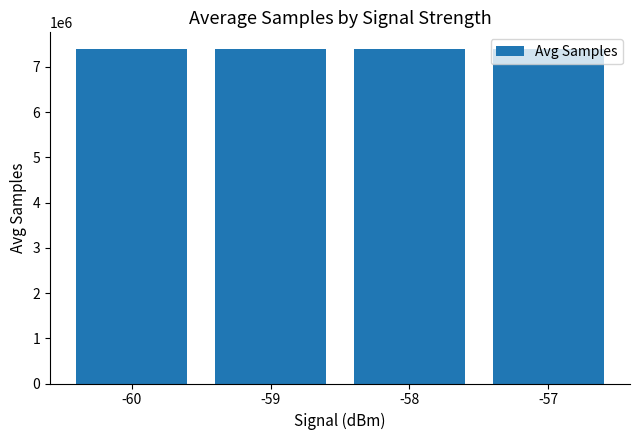

The value at -58 is 1907059.0. True or false?

False